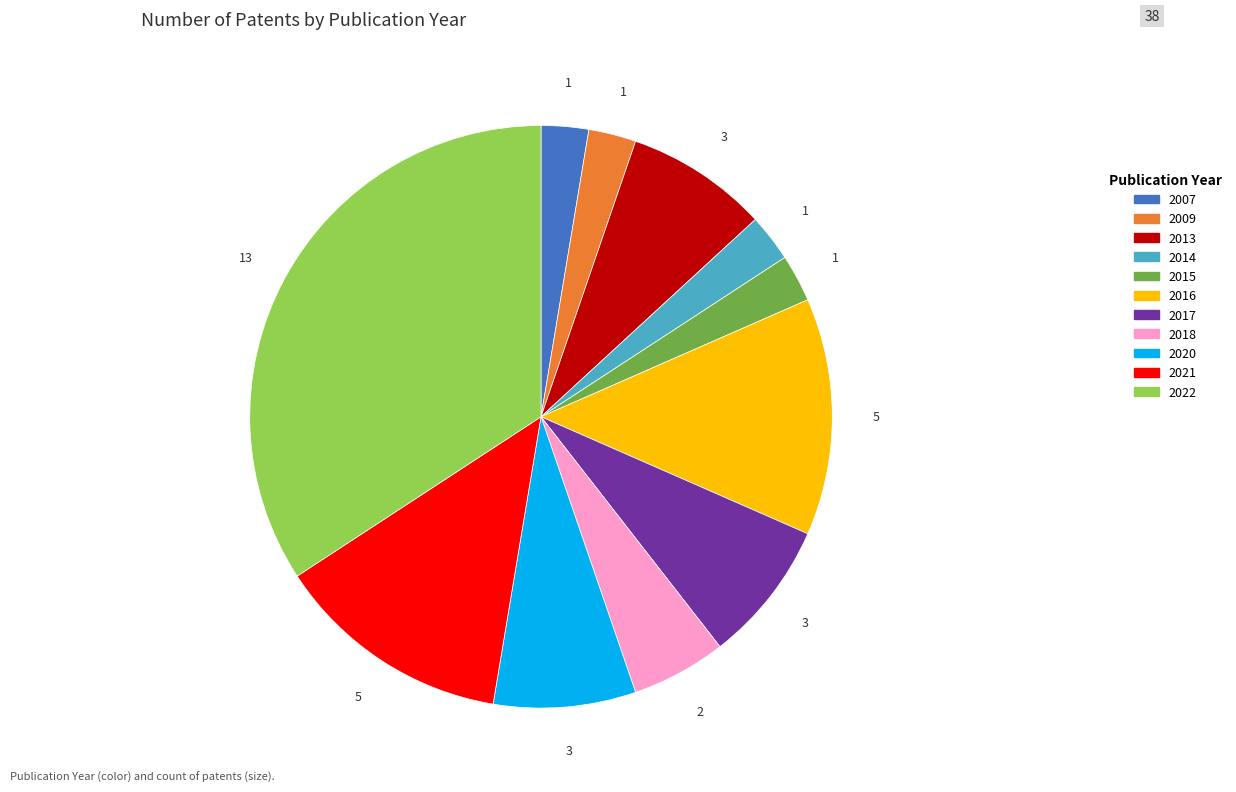

Count the number of slices in the pie.

11